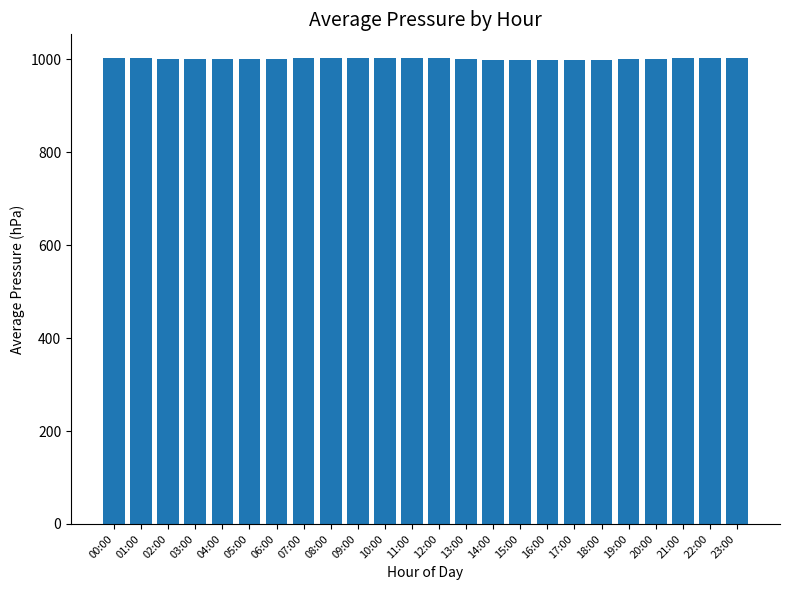

What is the sum of all values?

24035.5